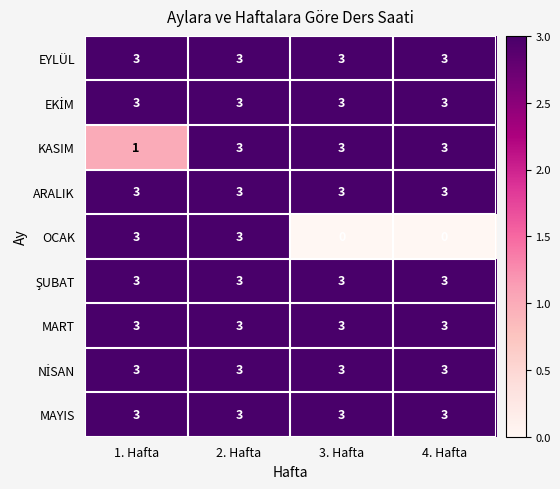

How many distinct data groups are displayed?

9